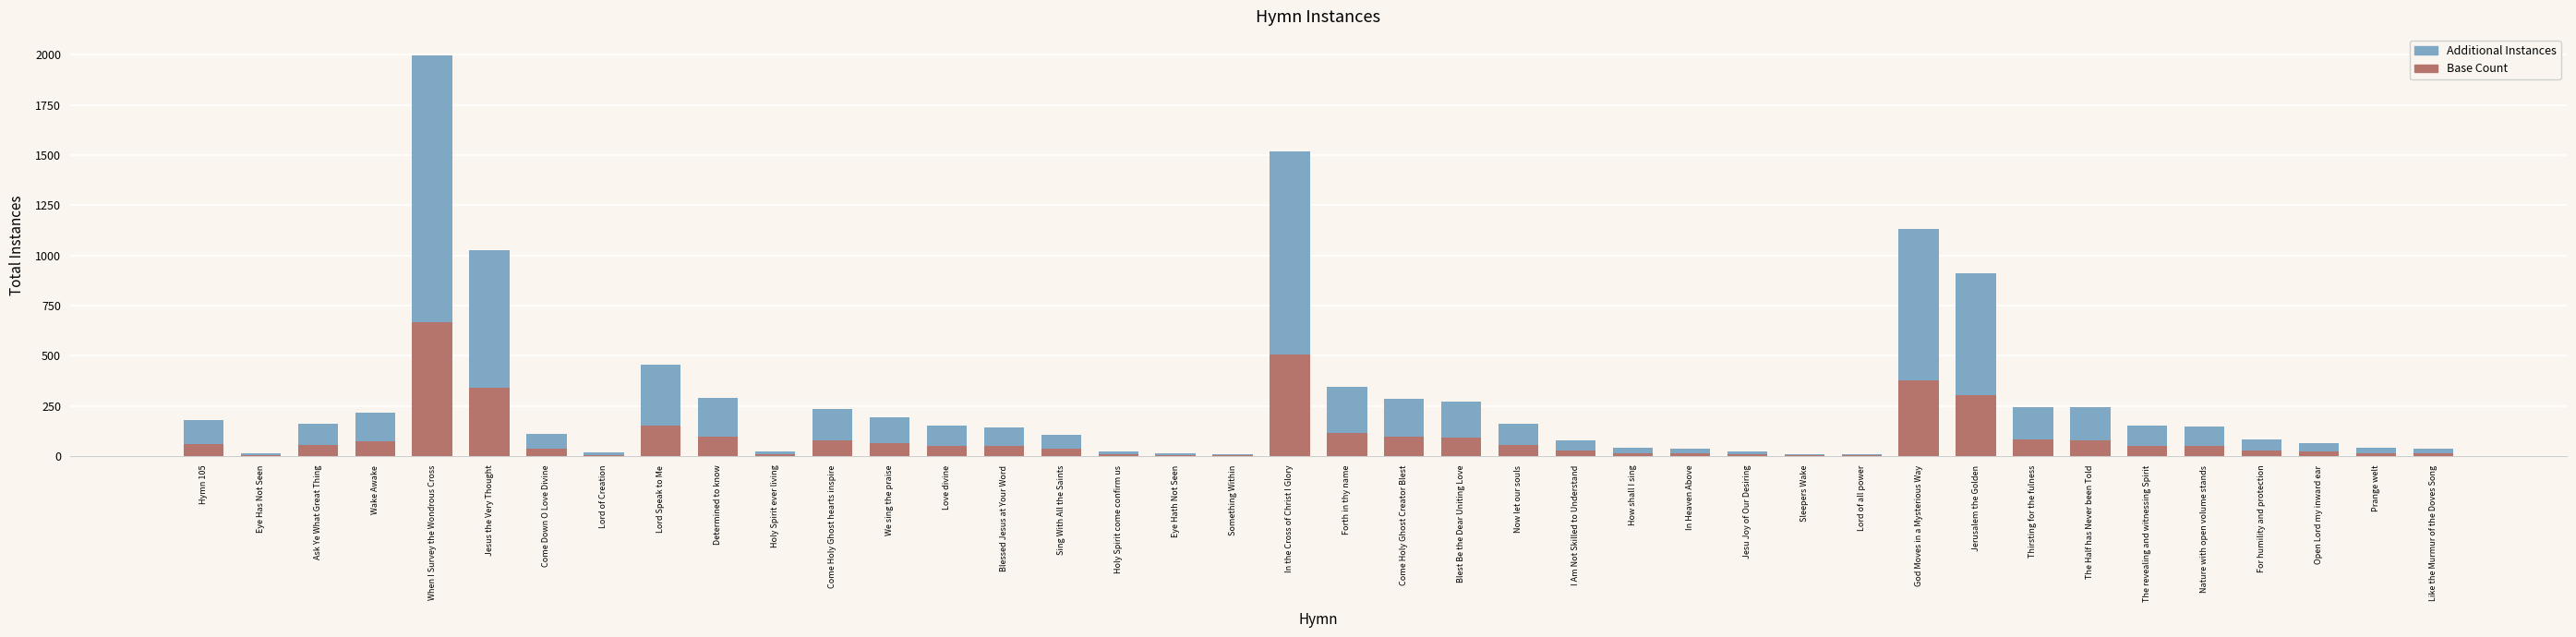

True or false: Base Count has a value of 59 at Hymn 105.

True